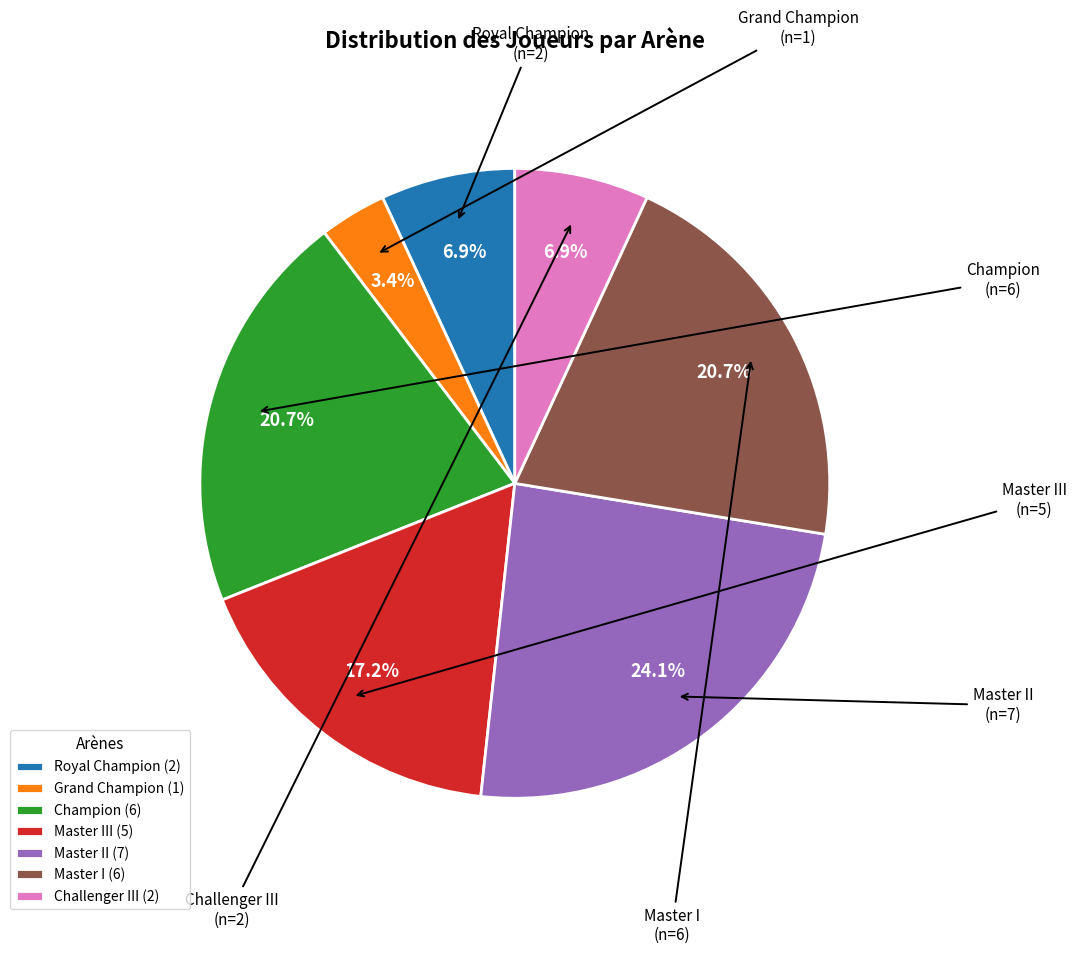

Does any single category account for the majority?

No